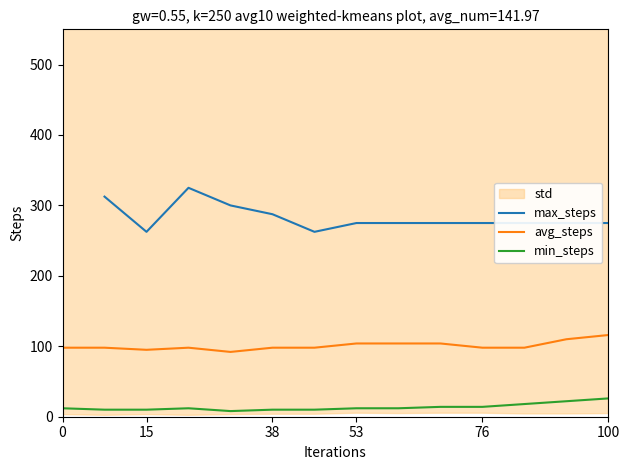

True or false: max_steps and min_steps cross at least once.

False